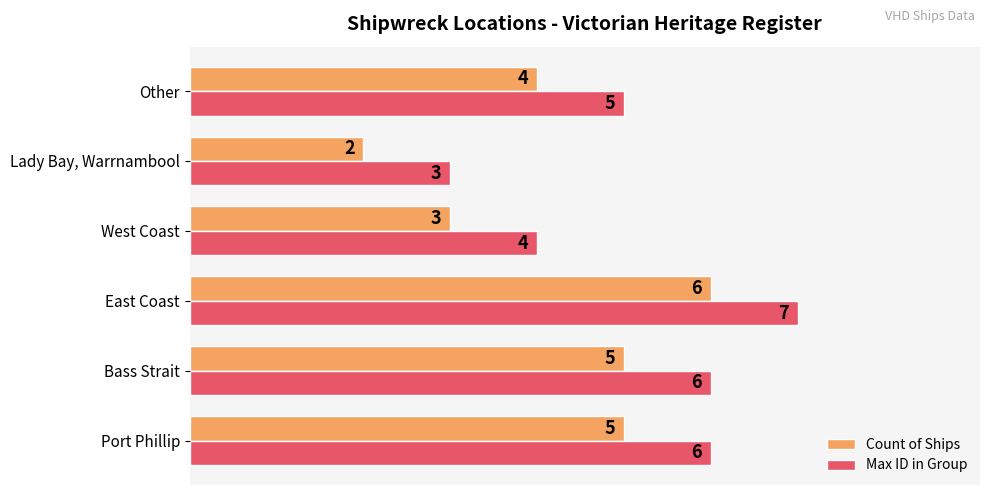

What is the lowest value of the Max ID in Group series?

3